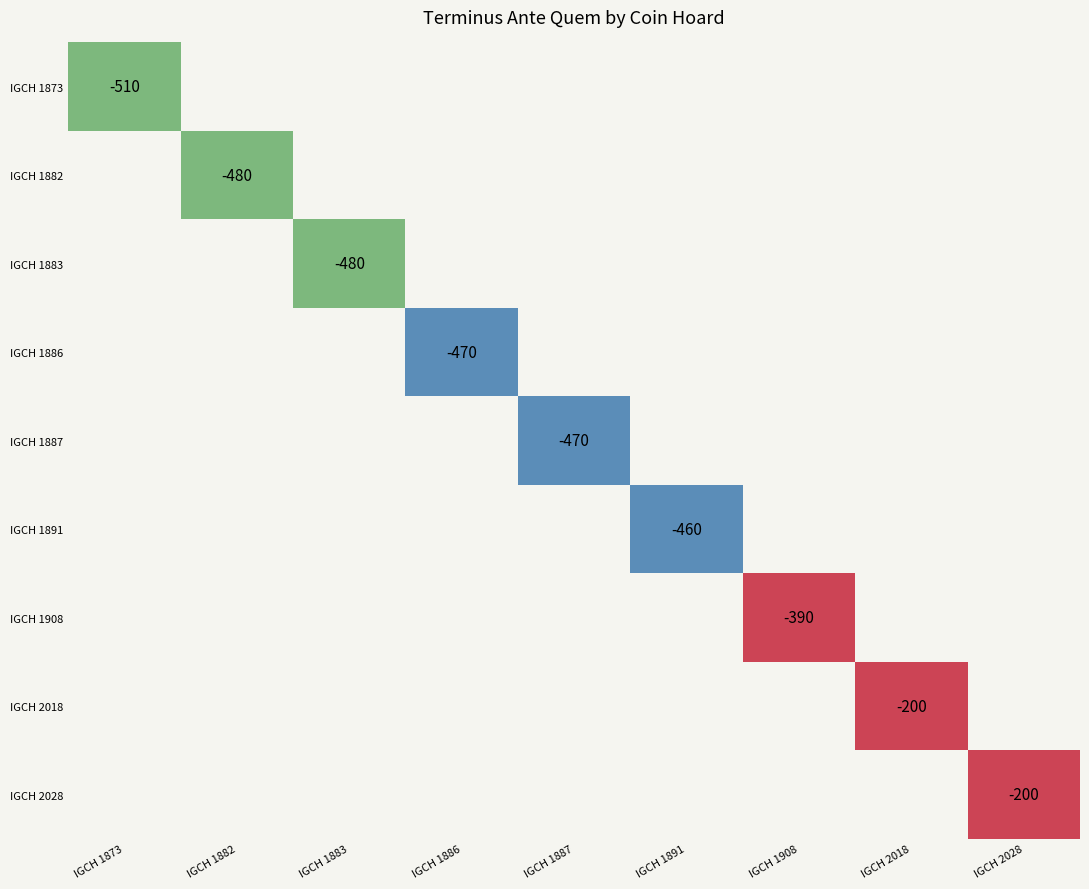

Reading left to right, what are all the values shown in this chart?

-510	-480	-480	-470	-470	-460	-390	-200	-200